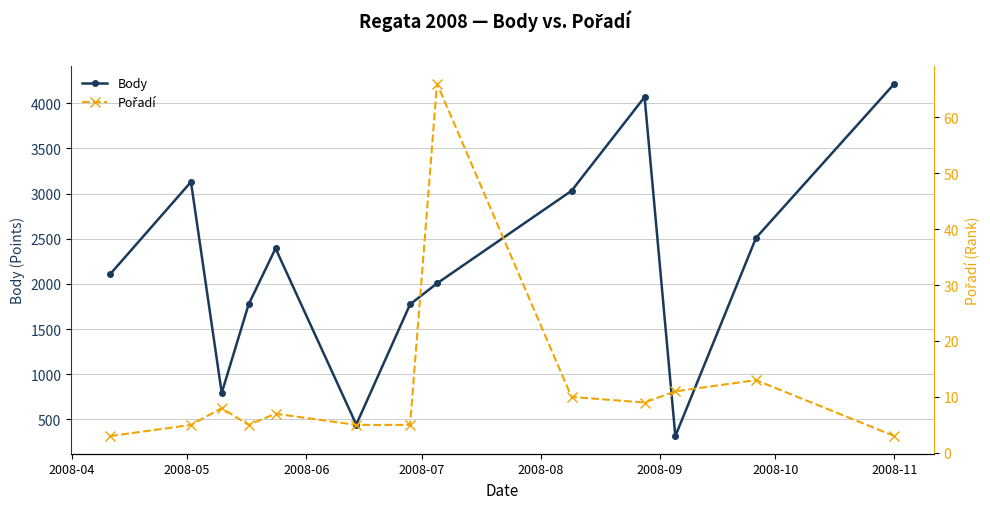

What is the lowest value of the Body series?

315